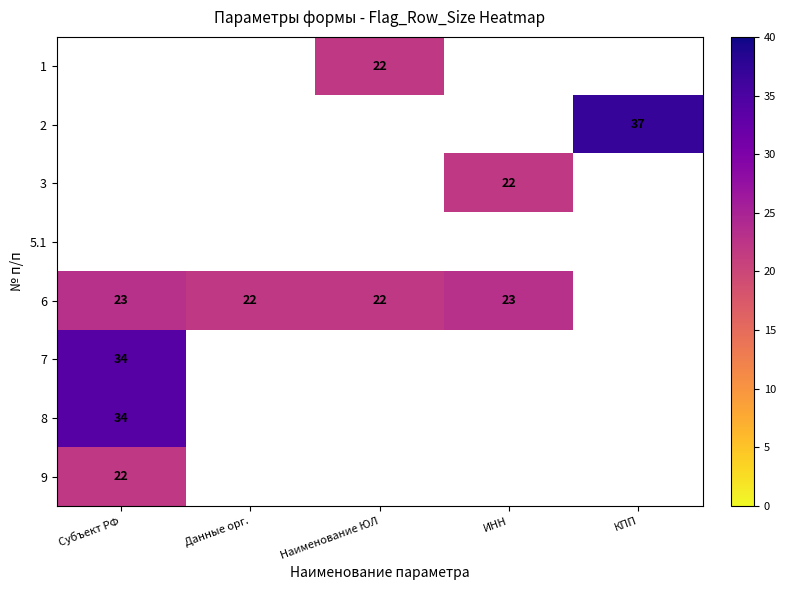

At which category is the sum across all series the highest?

Субъект РФ